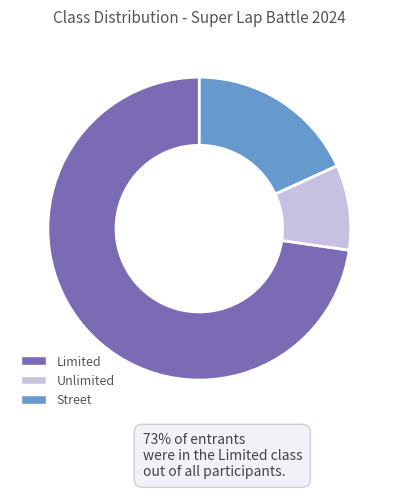

True or false: Street accounts for 28% of the total.

False